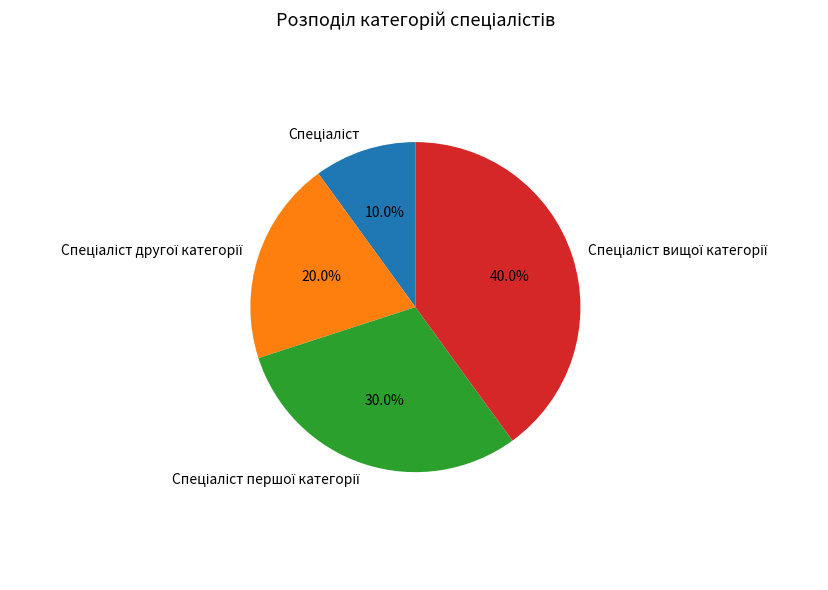

Is there any slice that represents more than half of the pie?

No